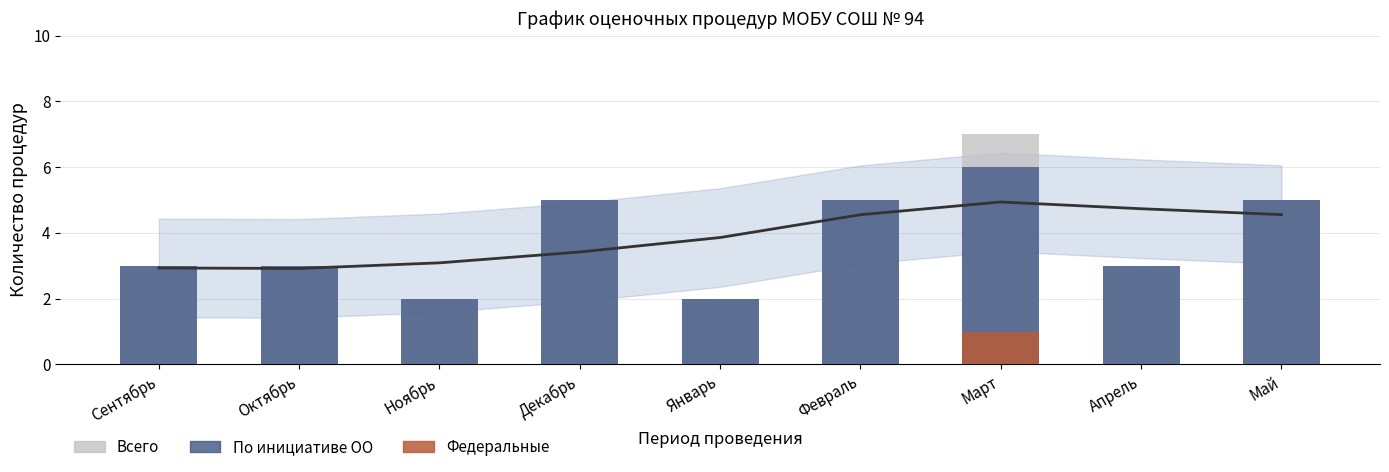

Reading left to right, what are all the values shown in this chart?

Всего: 3	3	2	5	2	5	7	3	5
По инициативе ОО: 3	3	2	5	2	5	6	3	5
Федеральные: 0	0	0	0	0	0	1	0	0